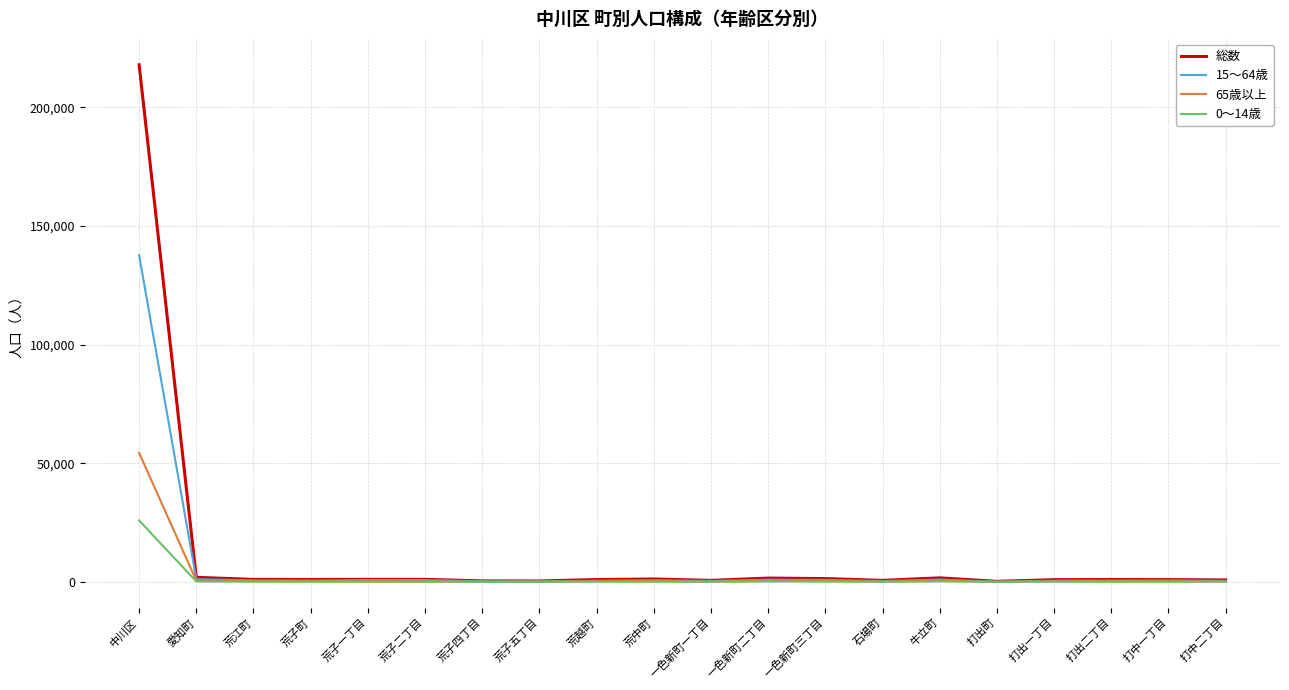

What position from the right is 荒子四丁目?

14